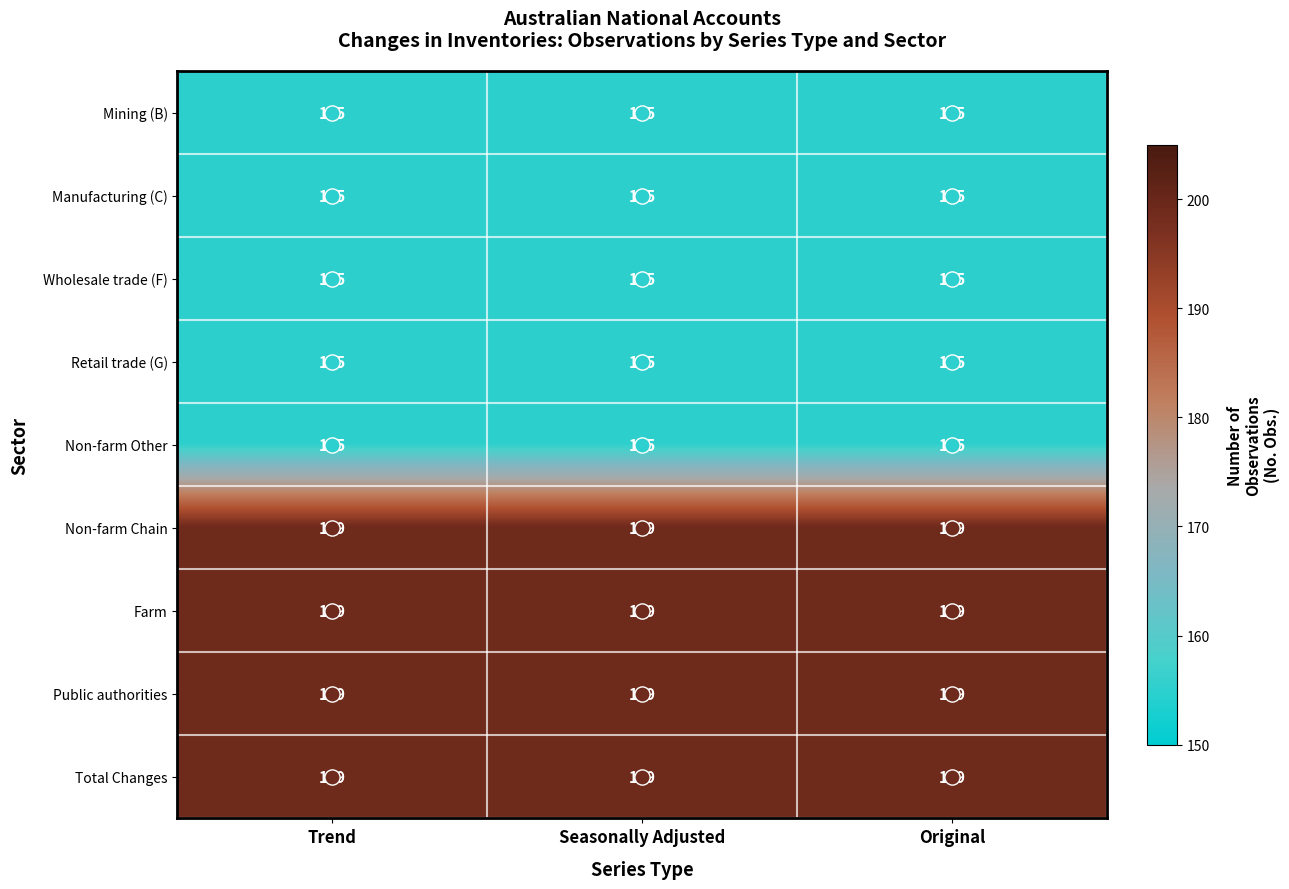

What value does the Manufacturing (C) series have at Trend?

155